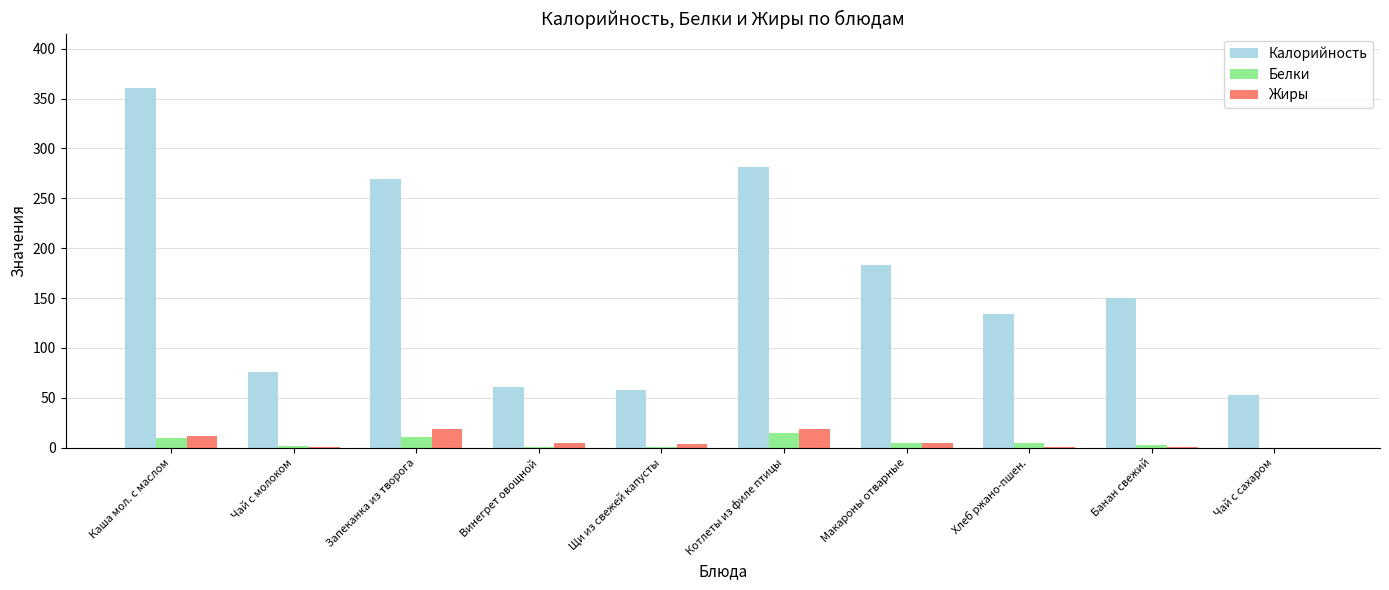

Between Банан свежий and Чай с сахаром, which series saw the biggest shift?

Калорийность